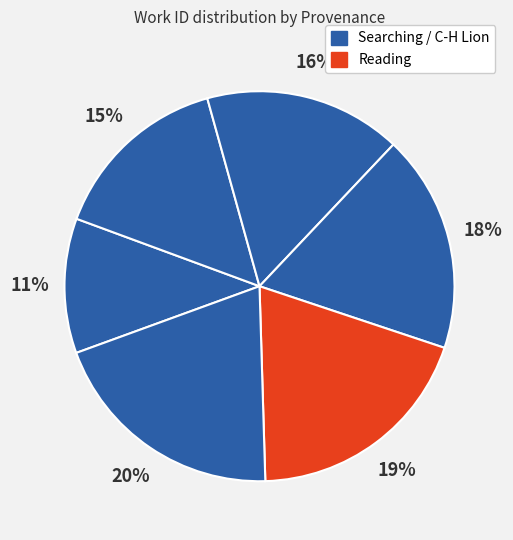

Is there a majority slice in this chart?

No